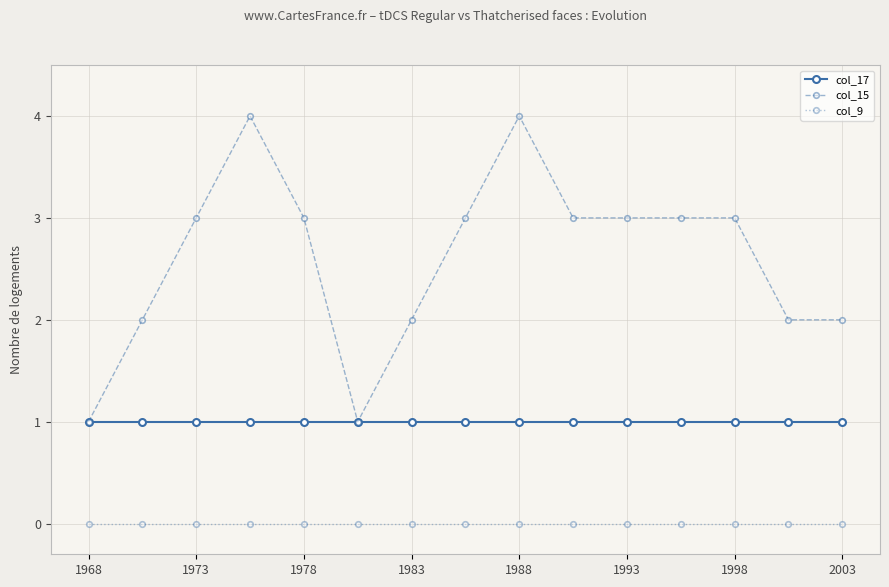

True or false: col_9 and col_15 intersect in this chart.

False